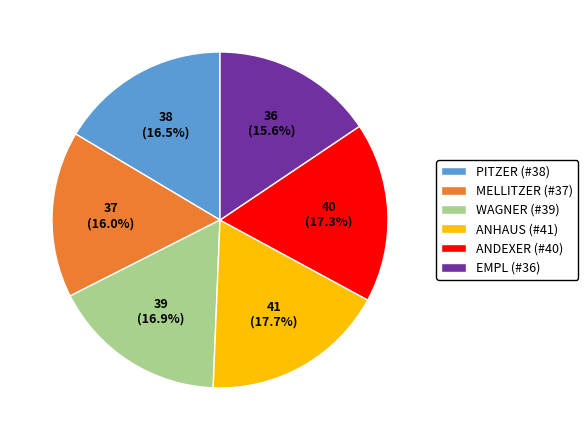

How many slices are in this pie chart?

6